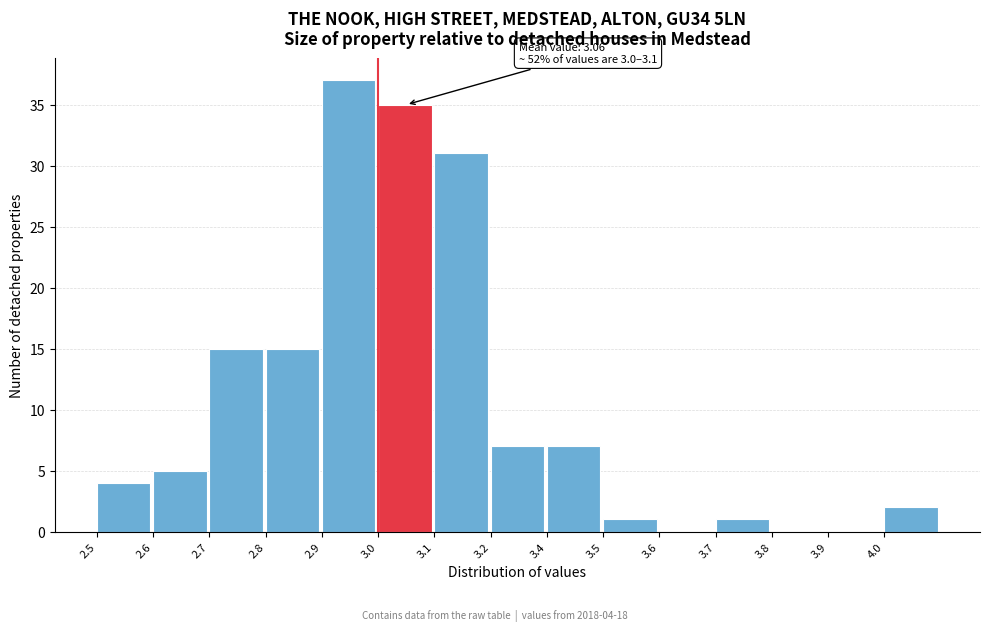

Reading left to right, extract all data points from this chart.

2.5=4	2.6=5	2.7=15	2.8=15	2.9=37	3.0=35	3.1=31	3.2=7	3.4=7	3.5=1	3.6=0	3.7=1	3.8=0	3.9=0	4.0=2